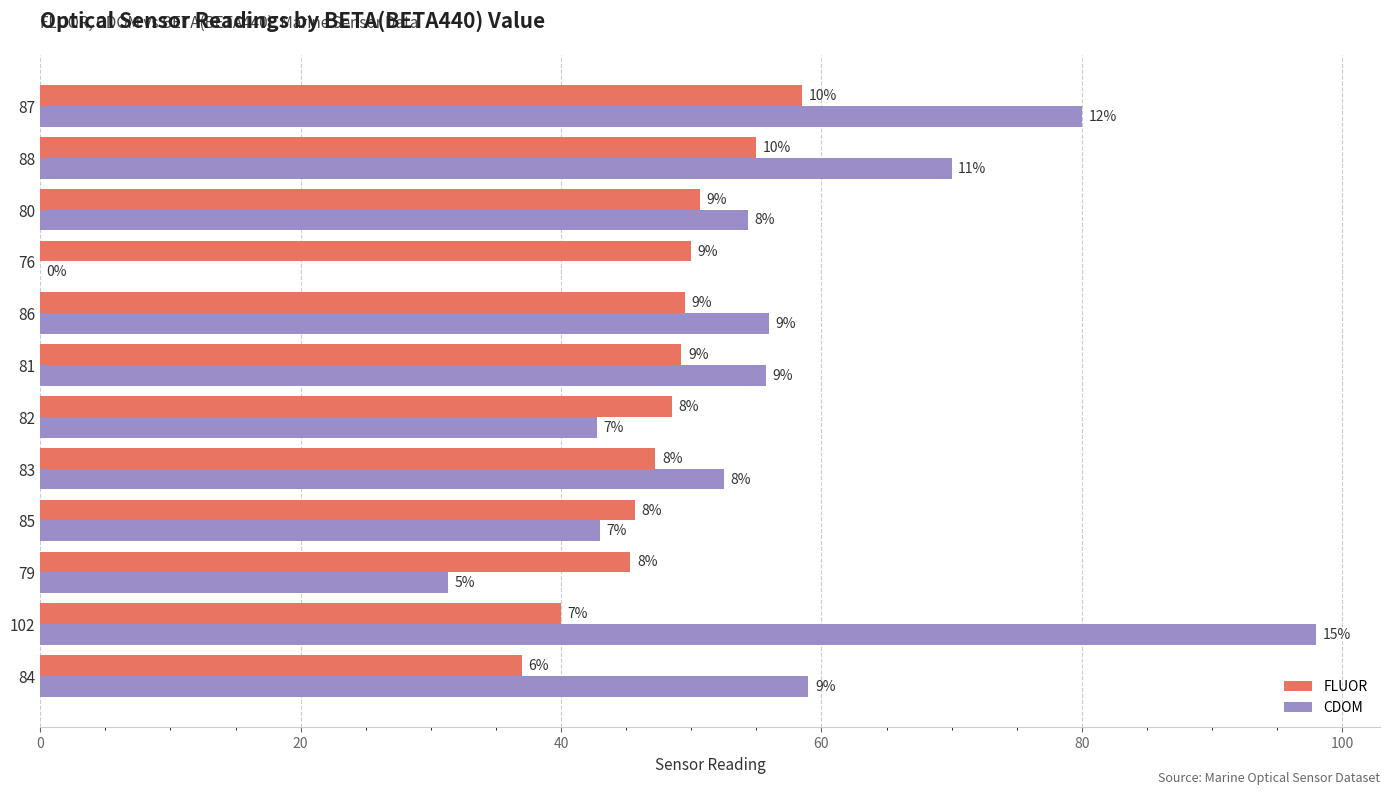

What are all the series names shown in the legend?

FLUOR, CDOM